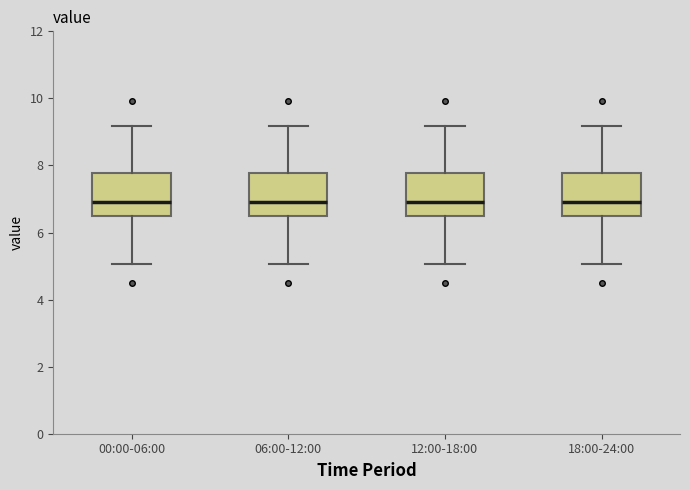

Reading left to right, transcribe this box plot: for each box, give where its median line is, the range the box spans, and where its two whiskers end, as read against the y-axis. The values are not printed on the chart, so give them approximately, as read against the axis.

00:00-06:00: median 7.0, box 6.6 to 7.8, whiskers 5.0 to 9.2
06:00-12:00: median 7.0, box 6.6 to 7.8, whiskers 5.0 to 9.2
12:00-18:00: median 7.0, box 6.6 to 7.8, whiskers 5.0 to 9.2
18:00-24:00: median 7.0, box 6.6 to 7.8, whiskers 5.0 to 9.2